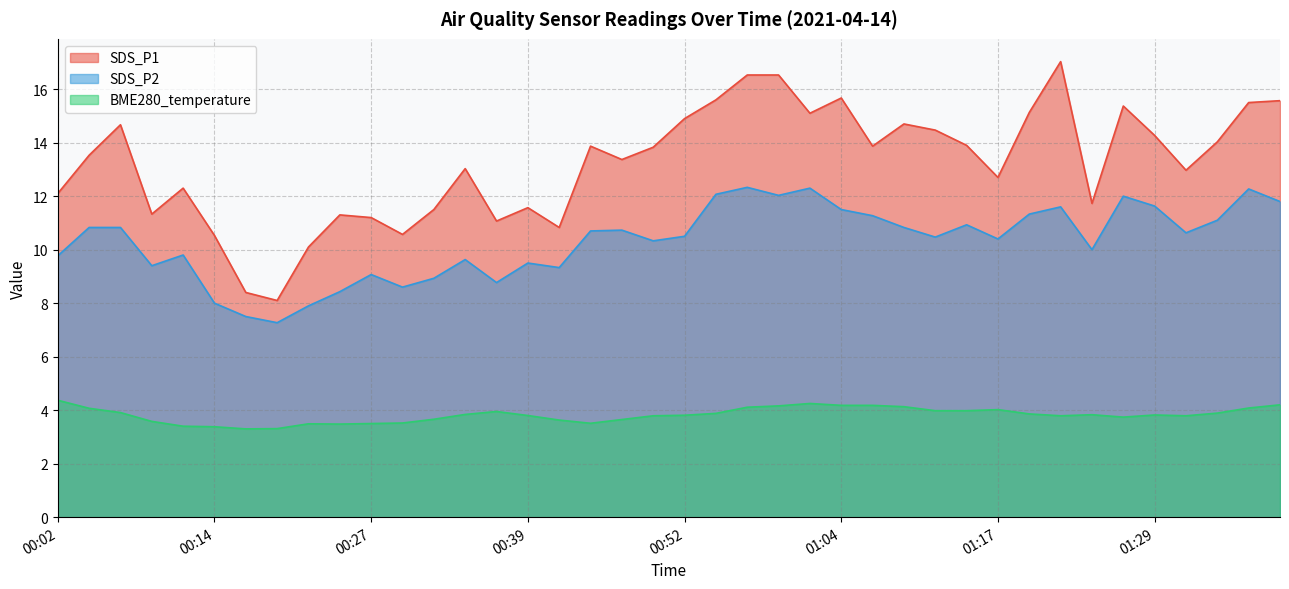

At which category does SDS_P1 reach its first local peak?

00:07